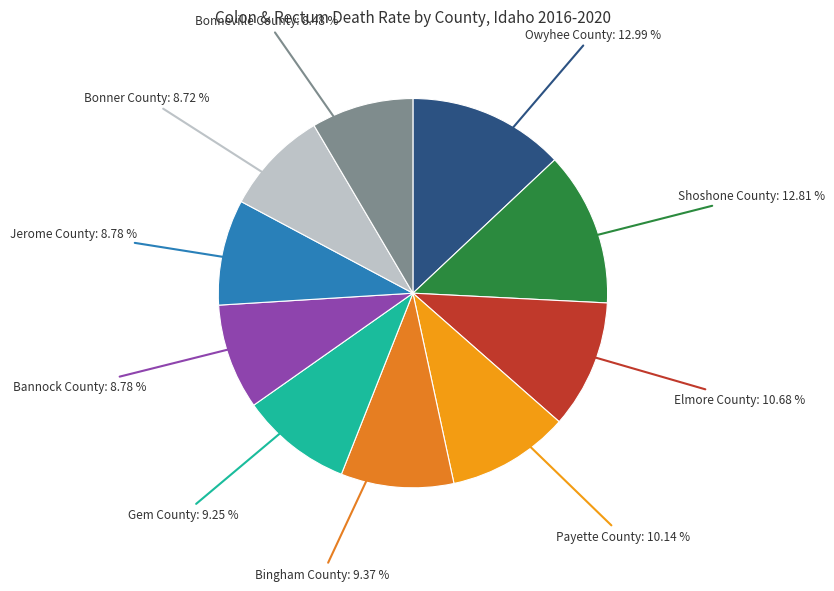

How many slices are in this pie chart?

10